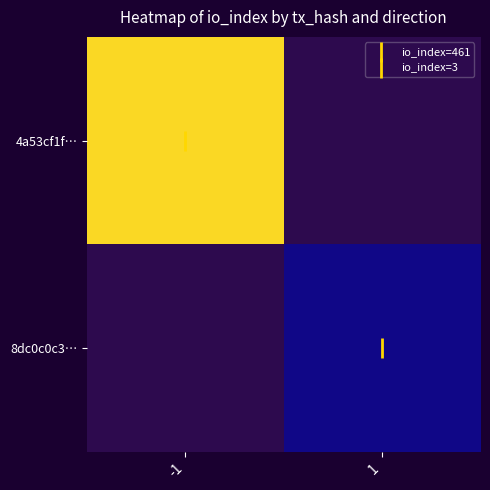

Count the number of data series in this chart.

2